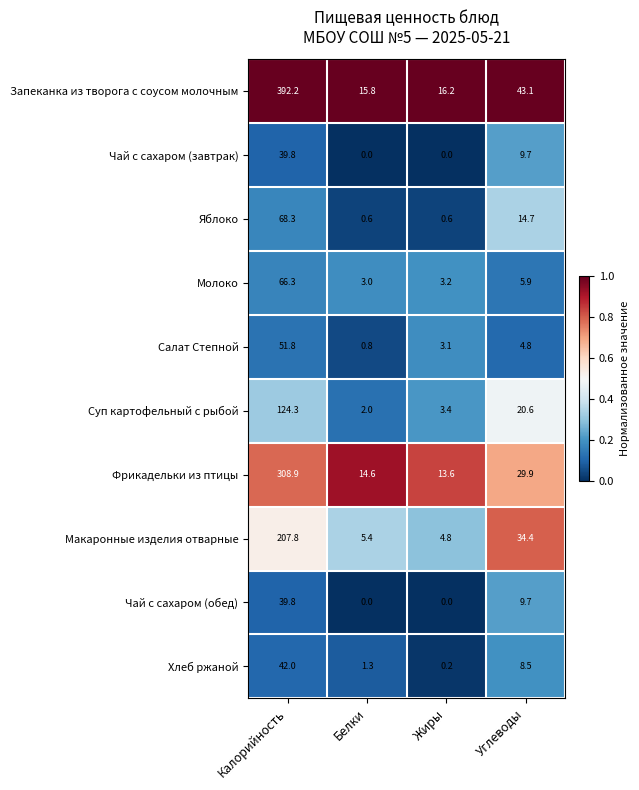

The value of Молоко at Белки is 2.0. True or false?

False